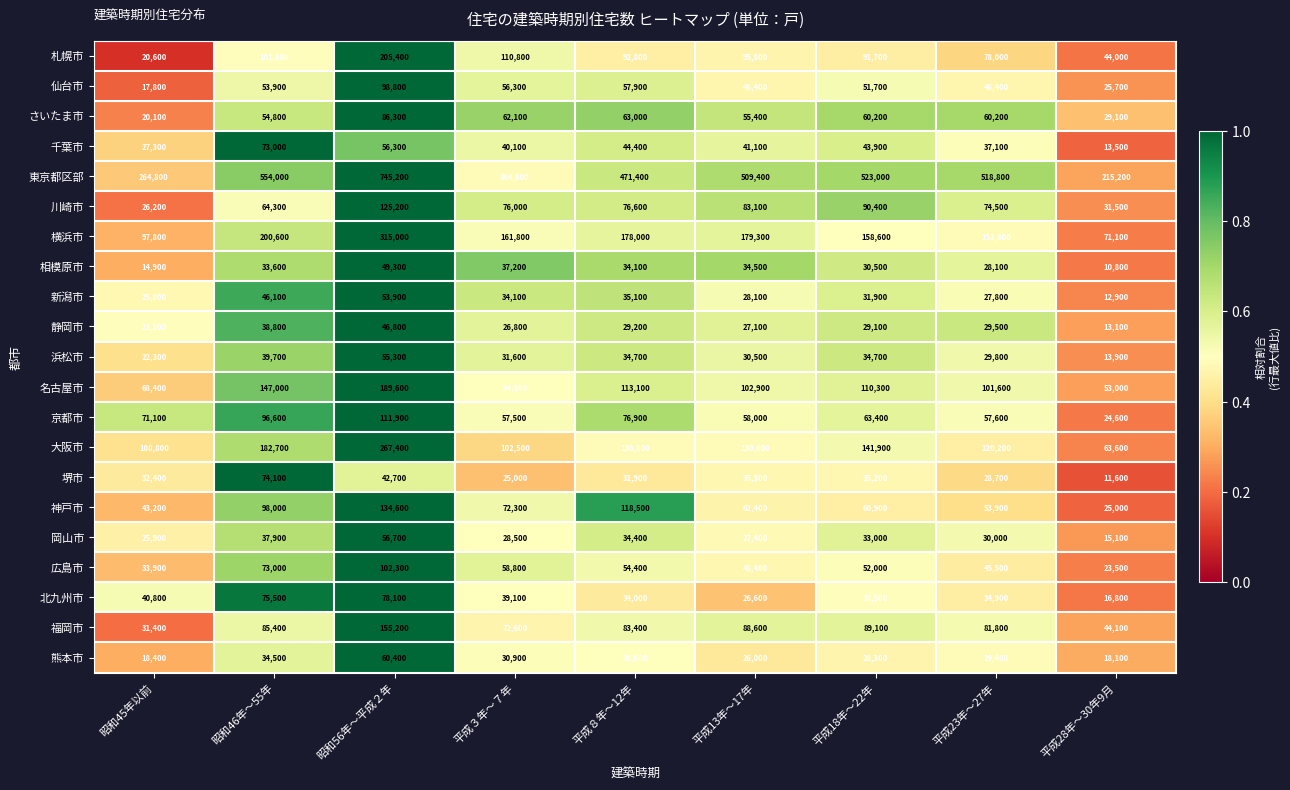

What is the difference between the 熊本市 values at 平成18年～22年 and 昭和46年～55年?

6200